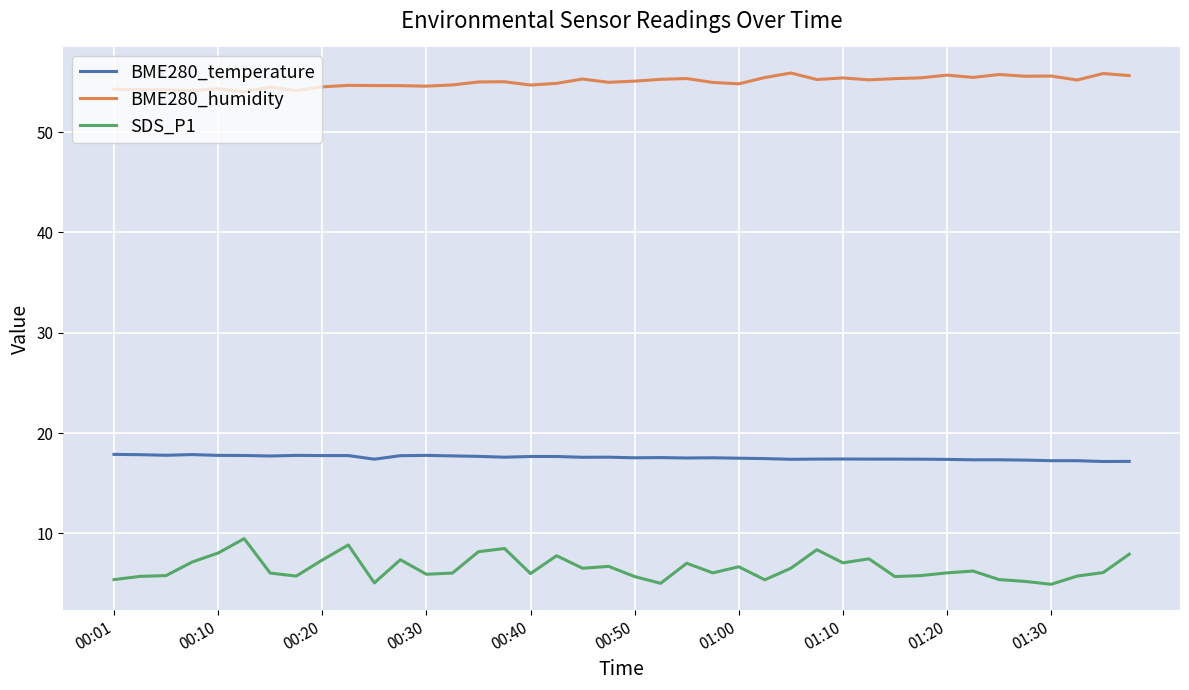

What is the maximum value for BME280_humidity?

55.9